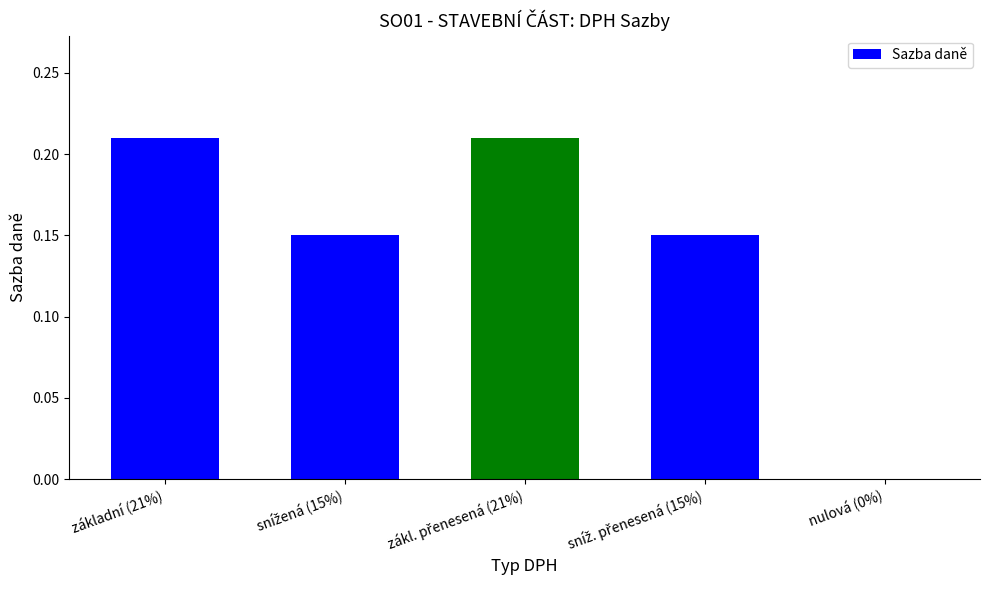

What is the sum of all values?

0.7